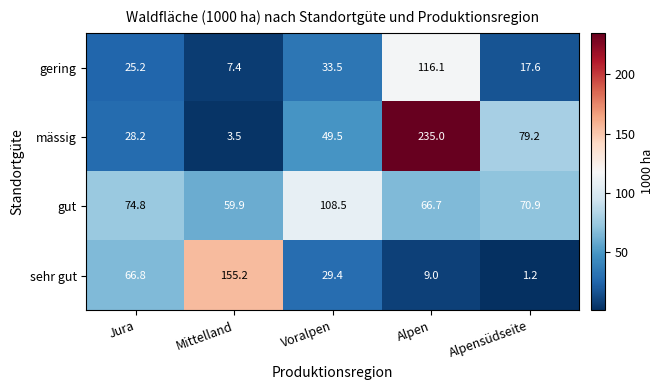

What is the sum of all sehr gut values?

261.6